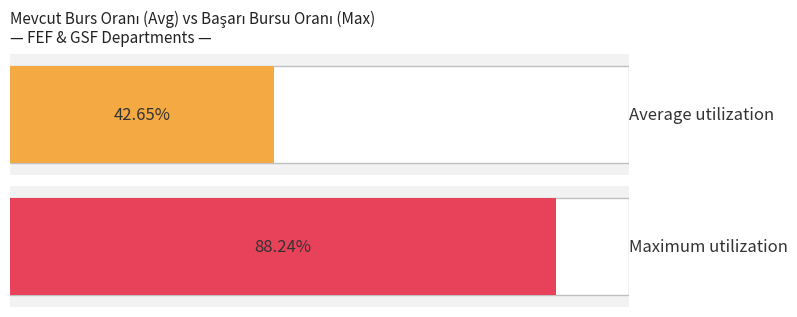

What is the difference between the second highest and minimum values in the Average utilization series?

0.6